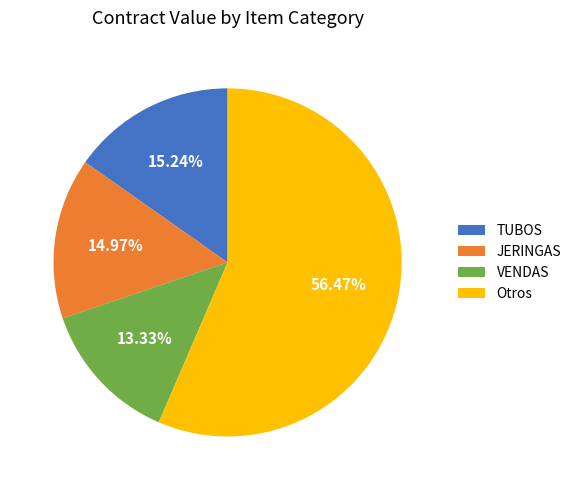

Is the sum of JERINGAS and TUBOS greater than half?

No